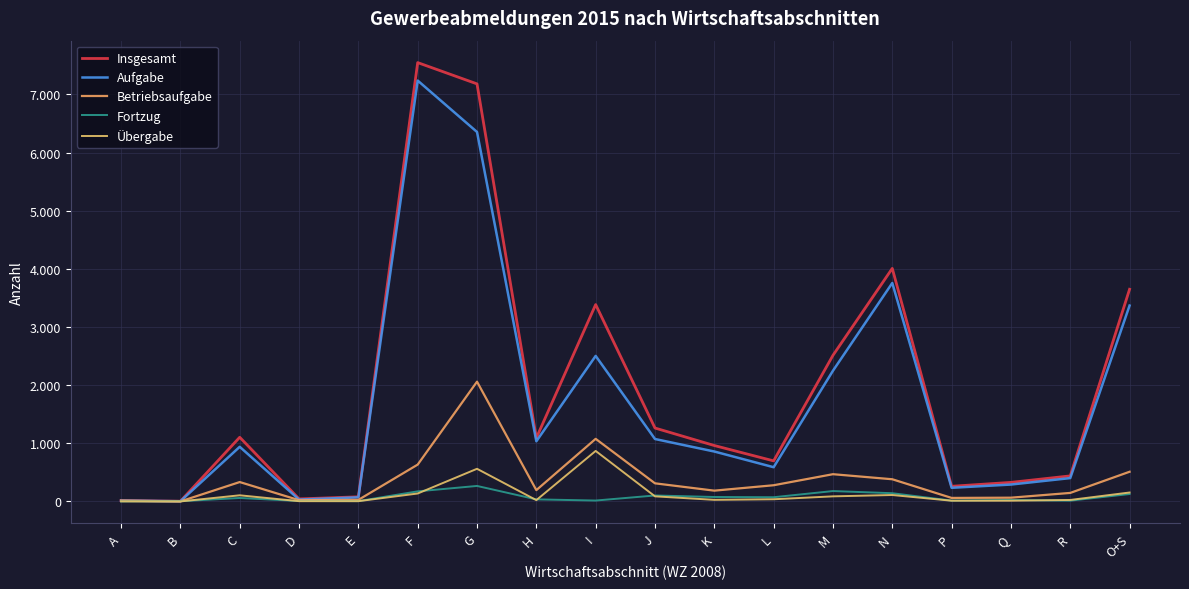

The Übergabe series shows 12 at Q. True or false?

True